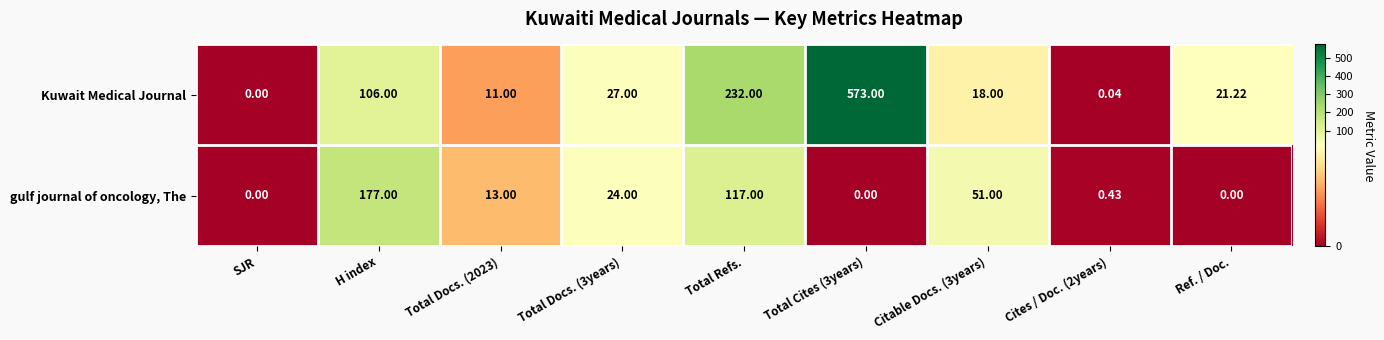

How many data points in gulf journal of oncology, The are less than 13?

4